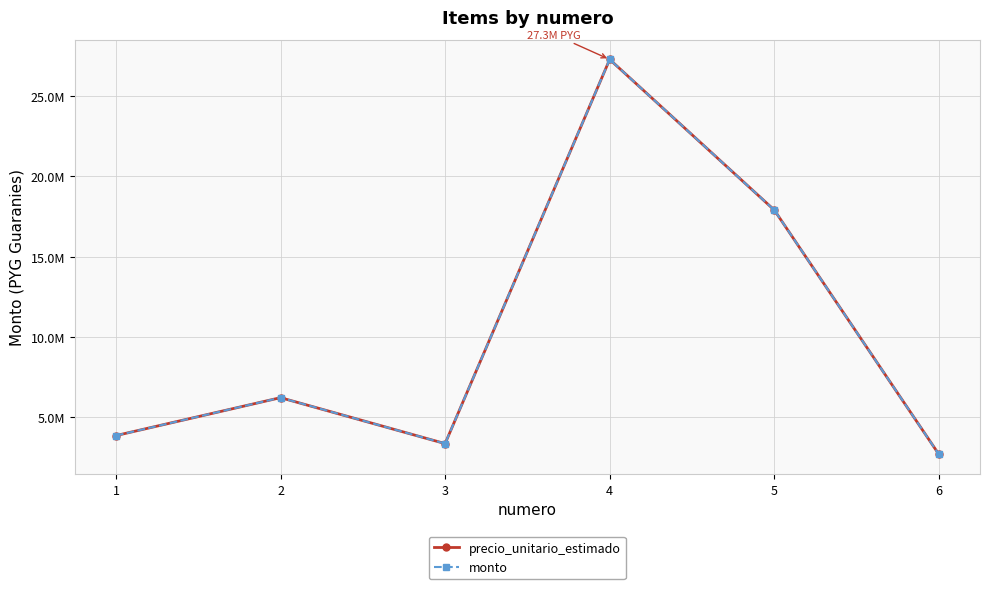

True or false: monto has more than 1 points higher than both neighbors.

True